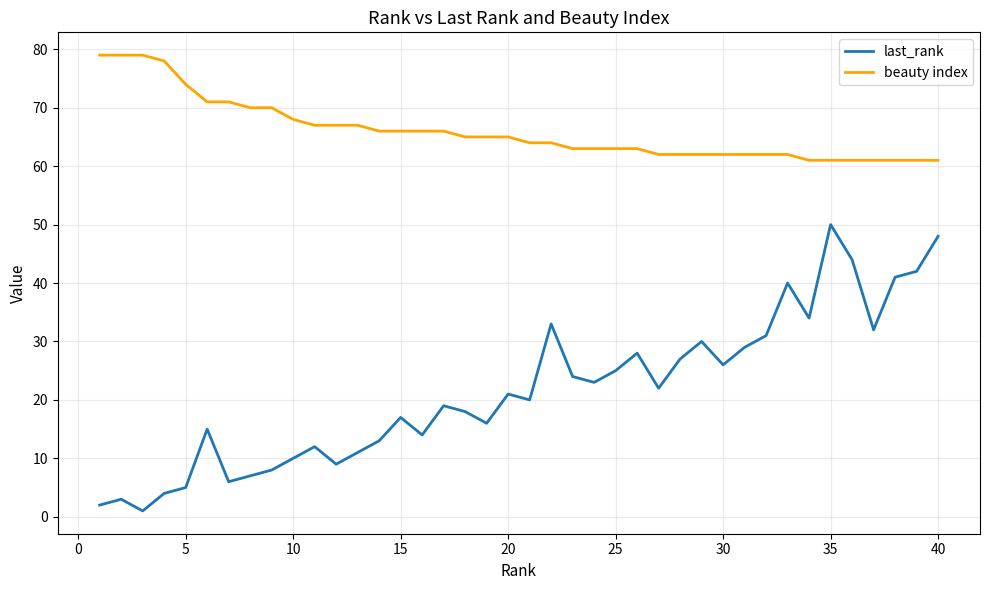

True or false: beauty index and last_rank cross at least once.

False